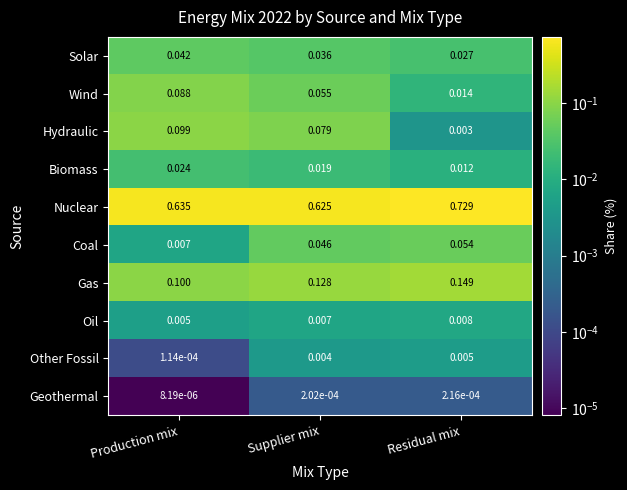

Which series has the largest range (max minus min)?

Nuclear